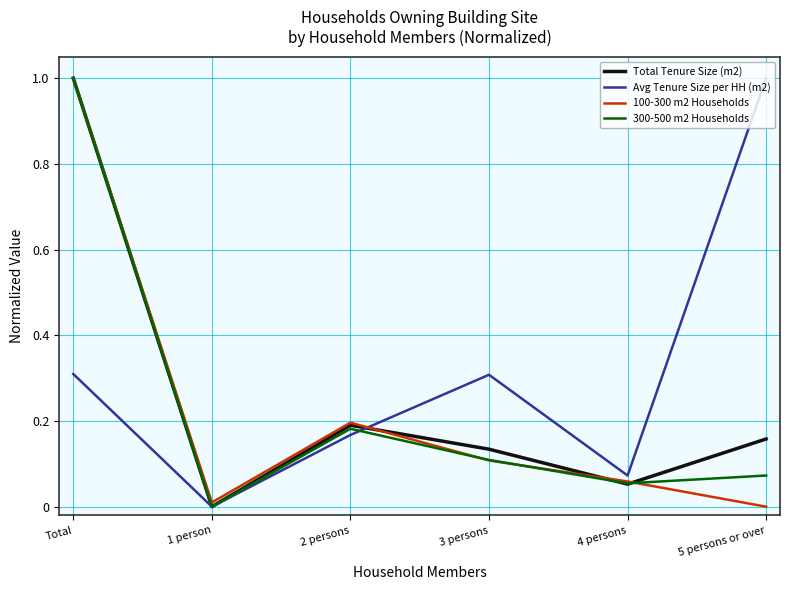

What is the maximum value shown in the chart?

1.0